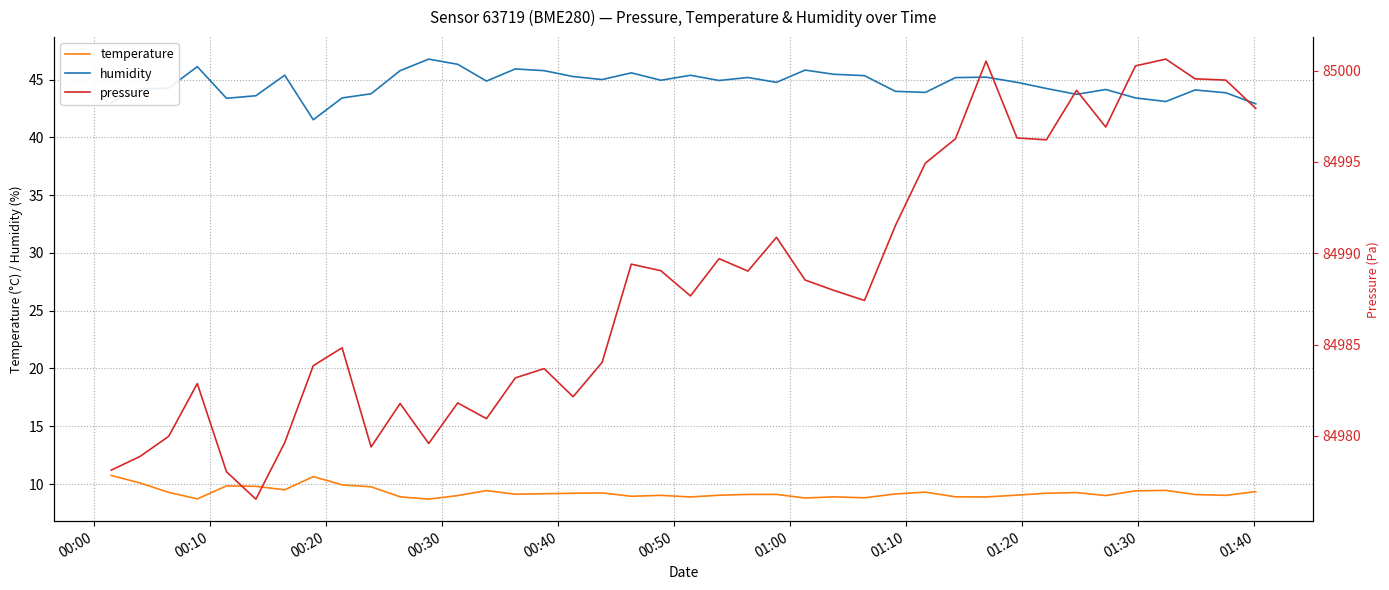

List the series in order of their peak value, highest first.

pressure, humidity, temperature